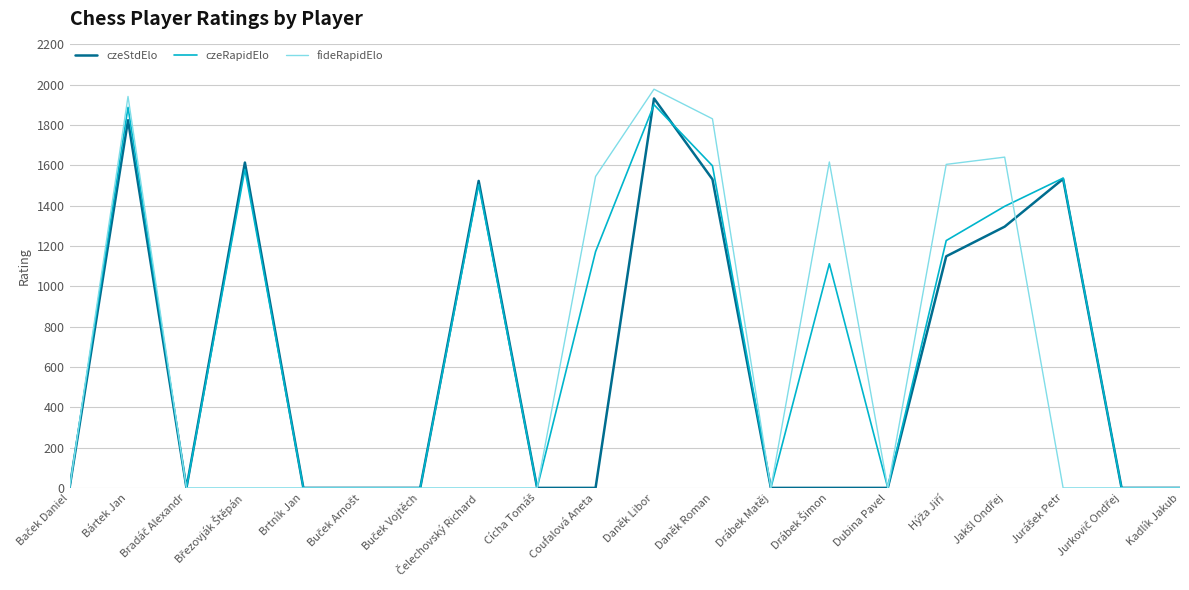

How many distinct data groups are displayed?

3